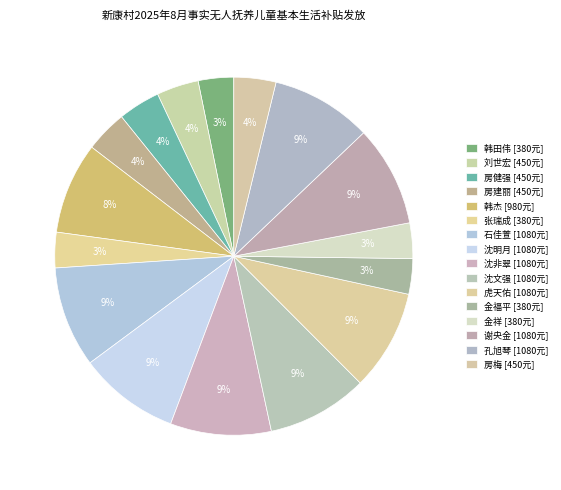

How many slices are in this pie chart?

16